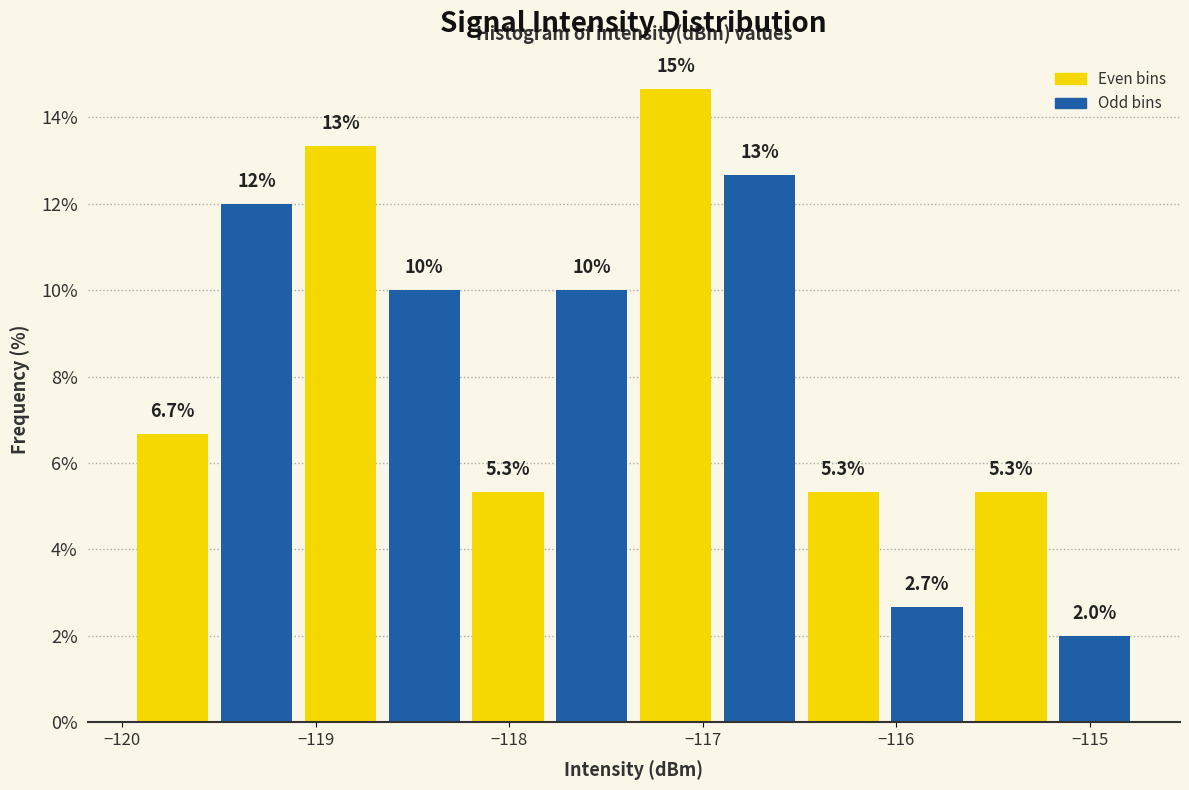

Over which range of the x-axis is the bar tallest?

-117.4 to -116.9